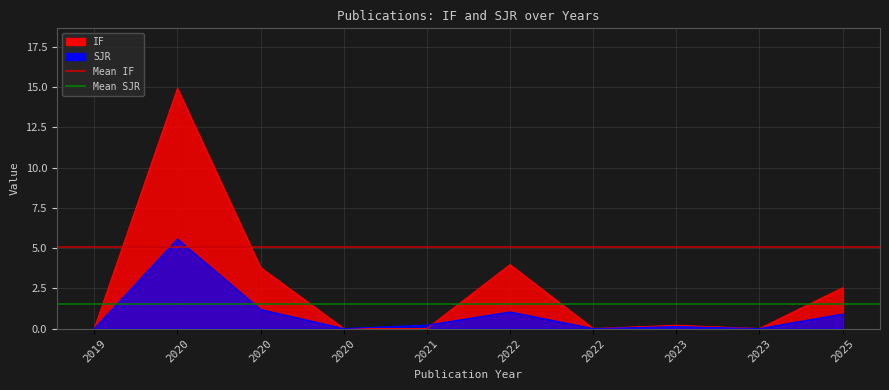

Does the chart display data point markers on the line(s)?

No